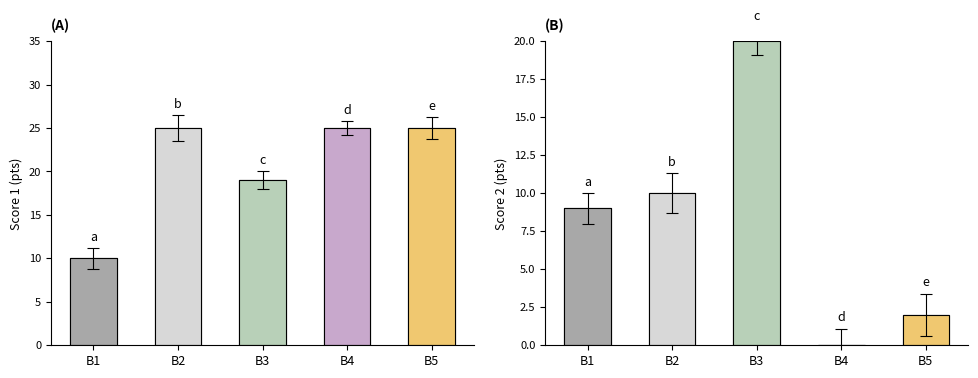

Rank the series by their average value, from lowest to highest.

Score 2, Score 1